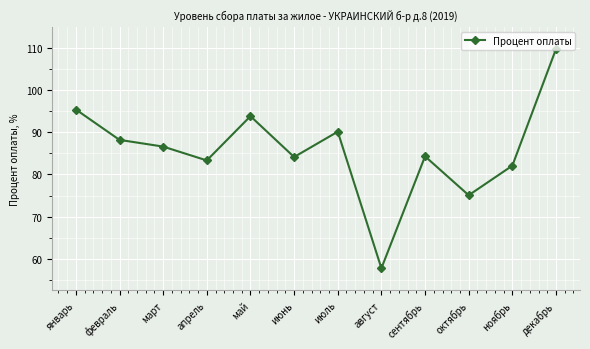

What position from the right is июнь?

7